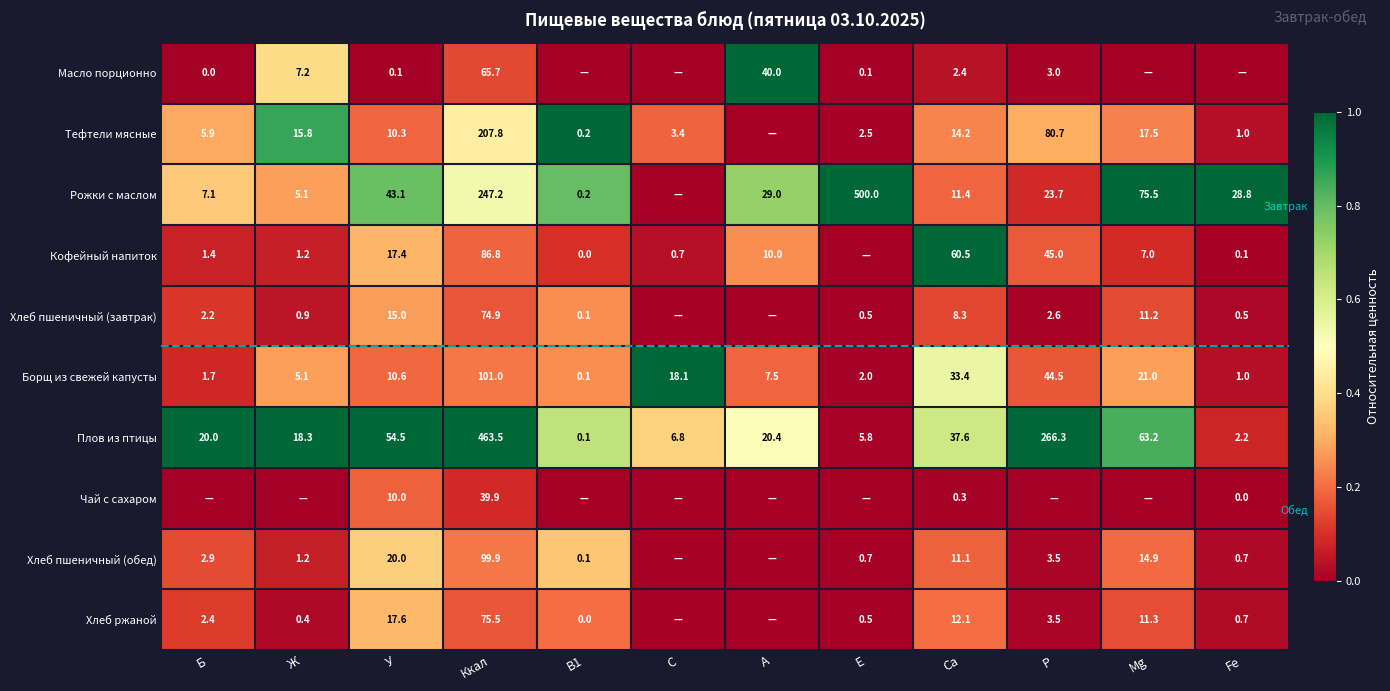

At which label is Плов из птицы closest to 231?

P